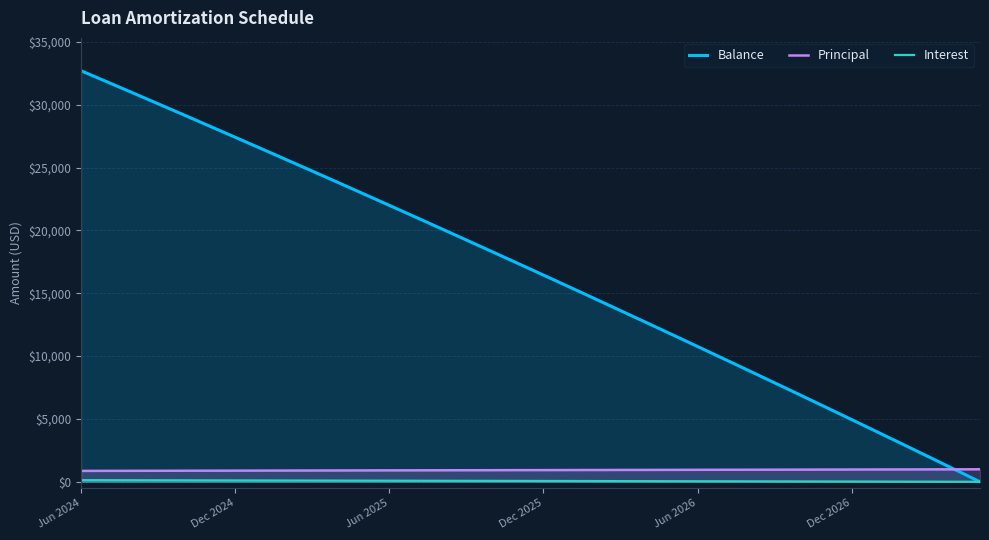

What value does the Interest series have at 11?

94.2